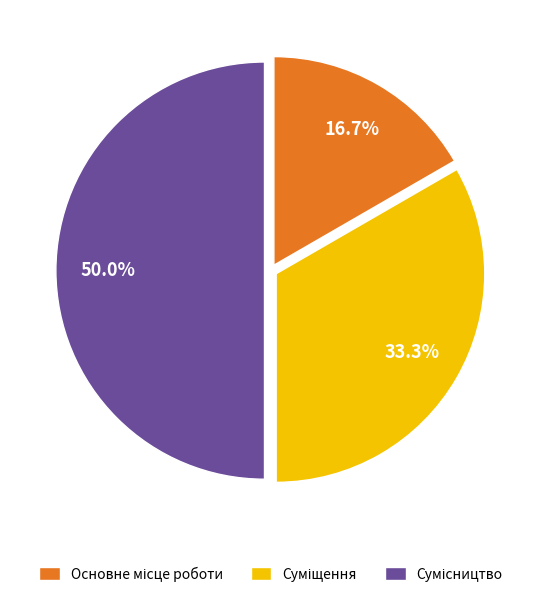

To the nearest percent, what is the difference between the largest and smallest slice percentages?

33%